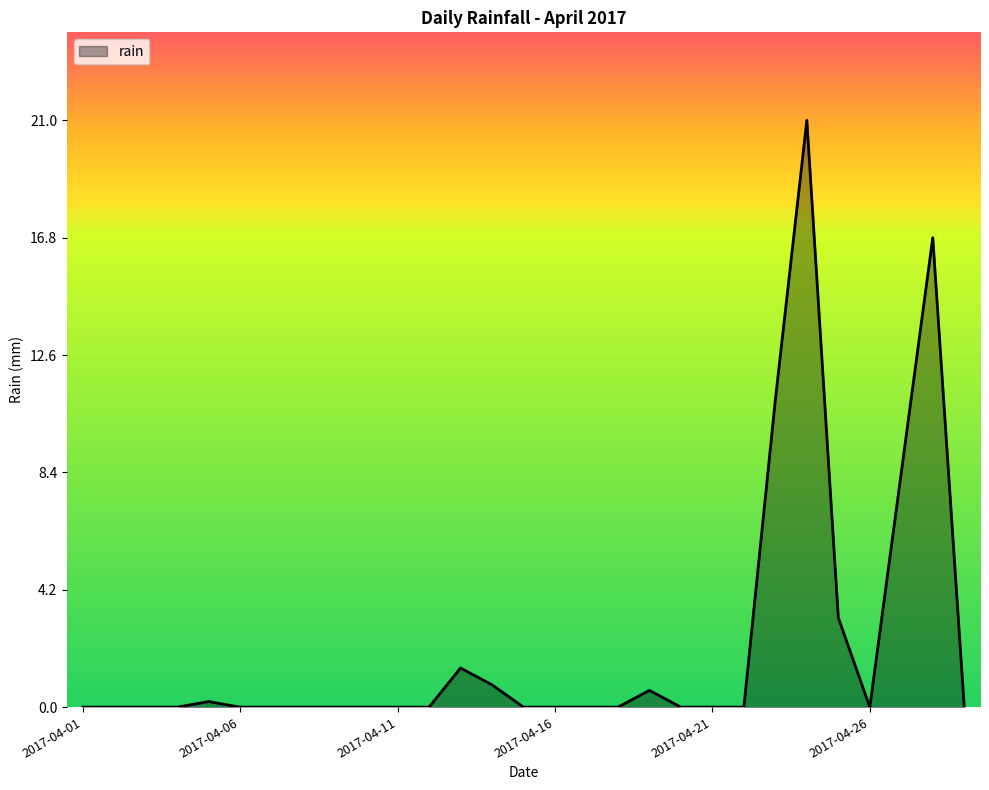

What is the difference between the maximum and minimum values?

21.0